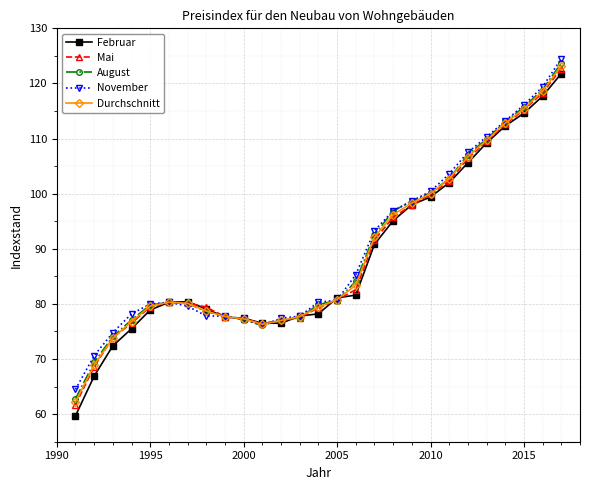

What is the value of the August point at the 11th from the left?

76.1